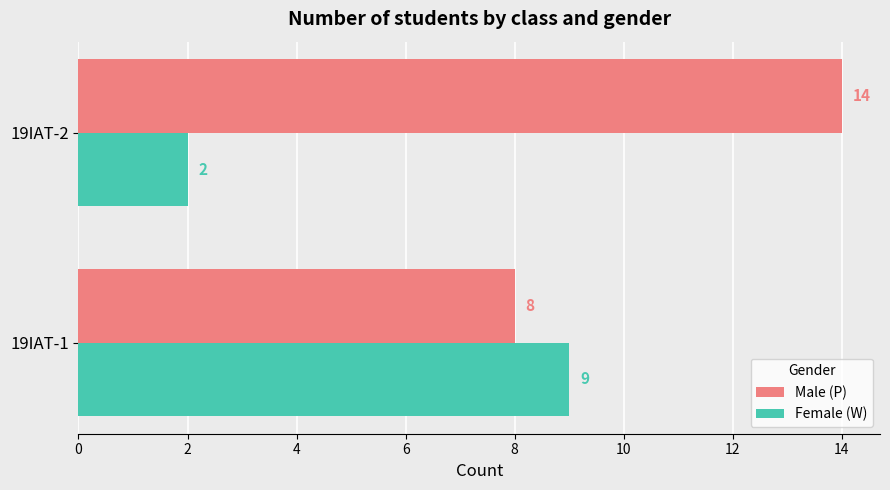

The value of Female (W) at 19IAT-2 is 1. True or false?

False